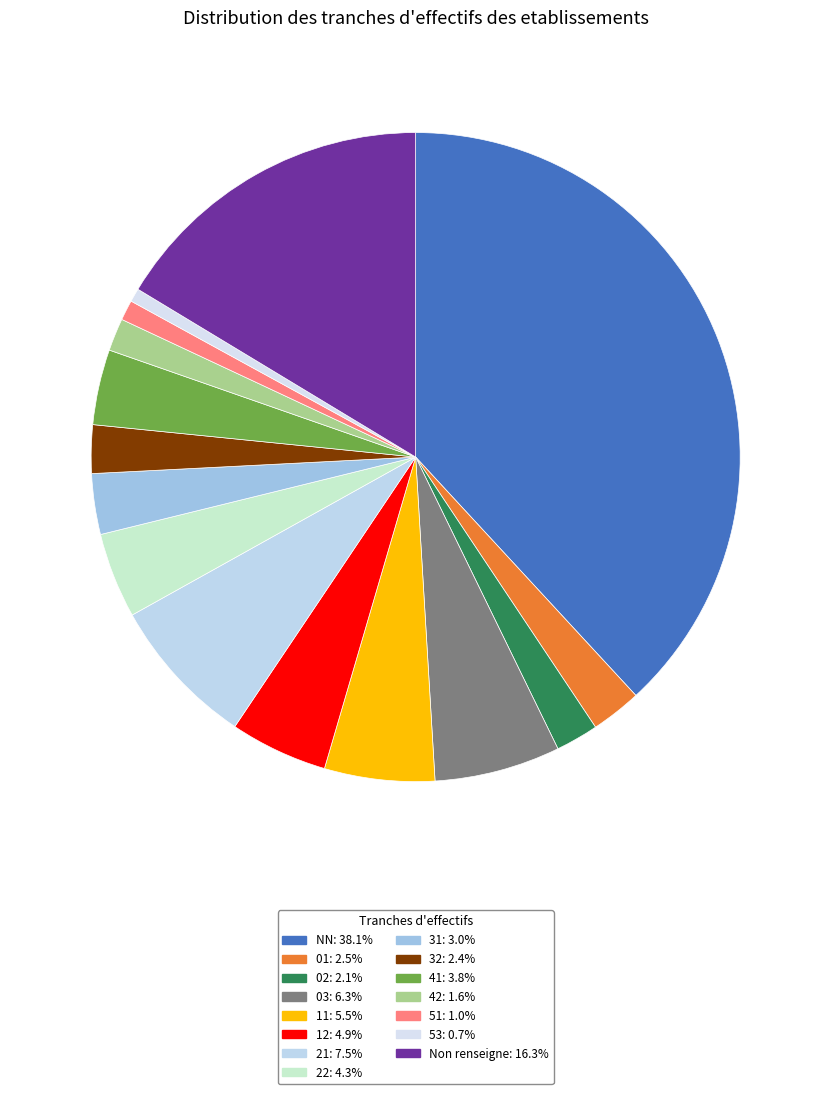

How many slices are in this pie chart?

15